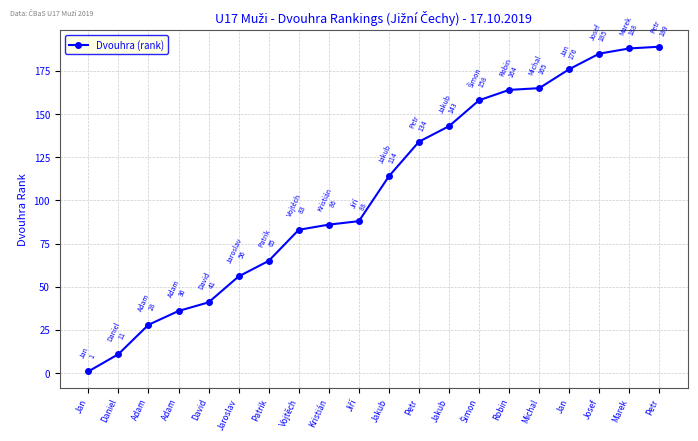

How many lines are shown in the chart?

1